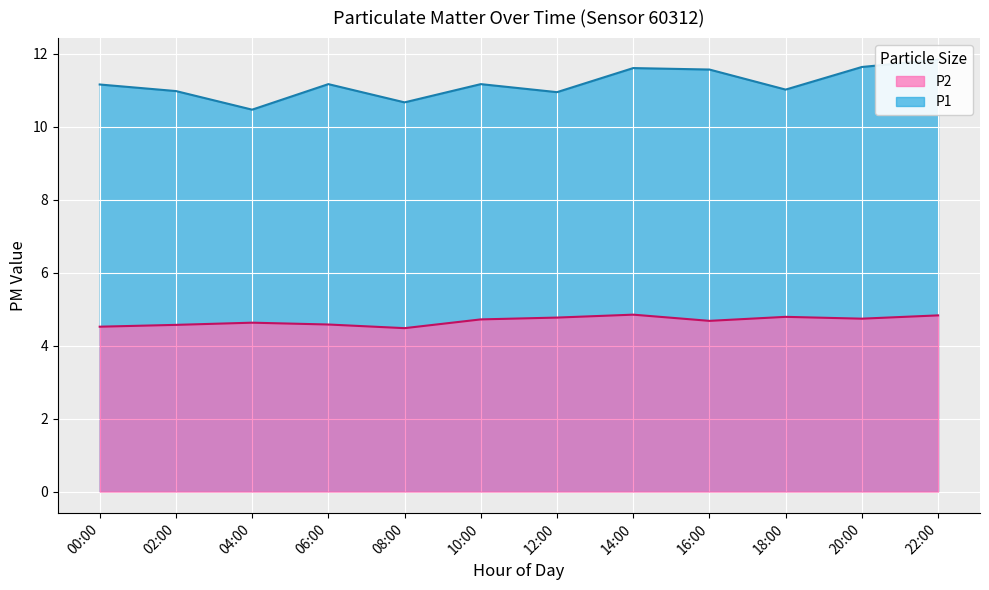

The P2 series shows 4.6 at 02:00. True or false?

True